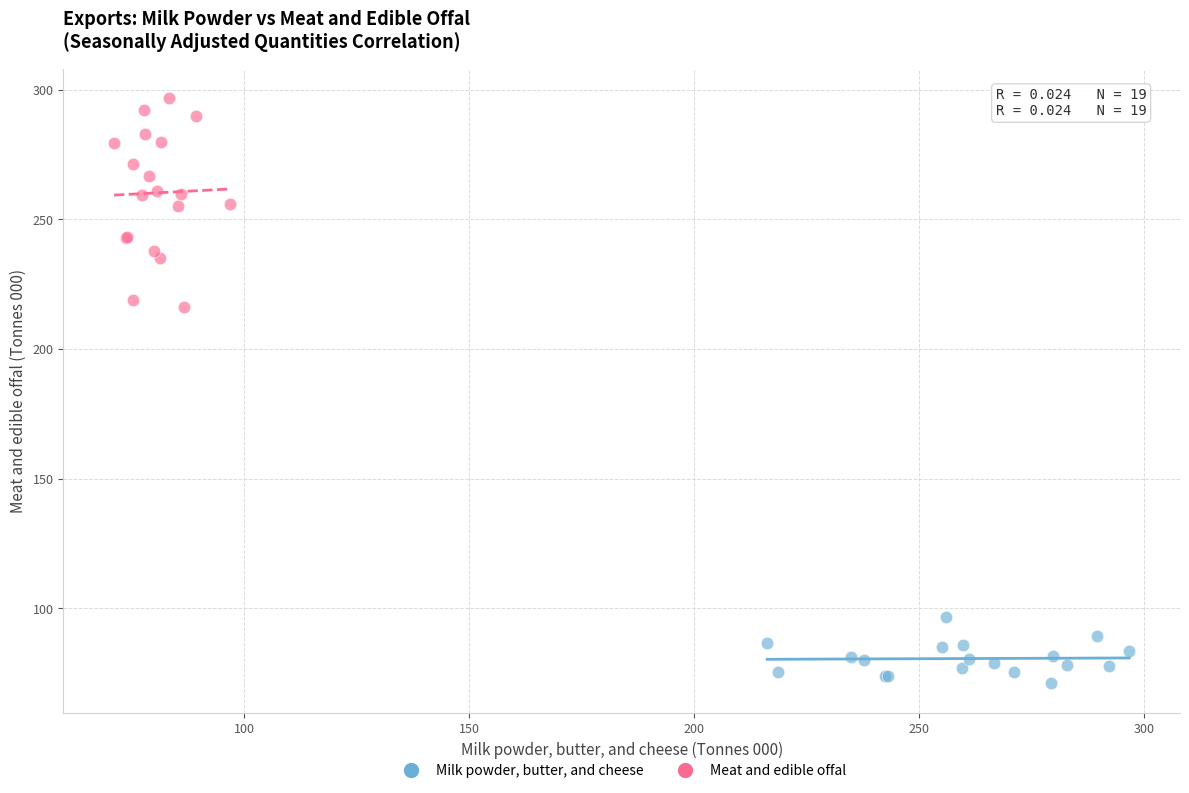

Which series contains the lowest Y value?

Milk powder, butter, and cheese